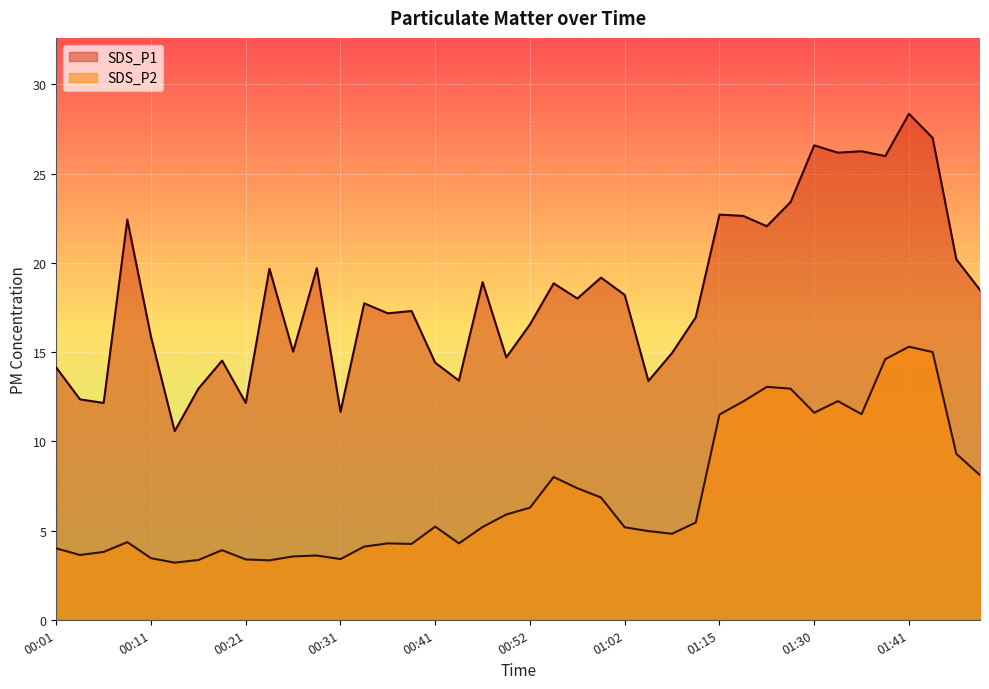

At how many categories does at least one series exceed 15?

27